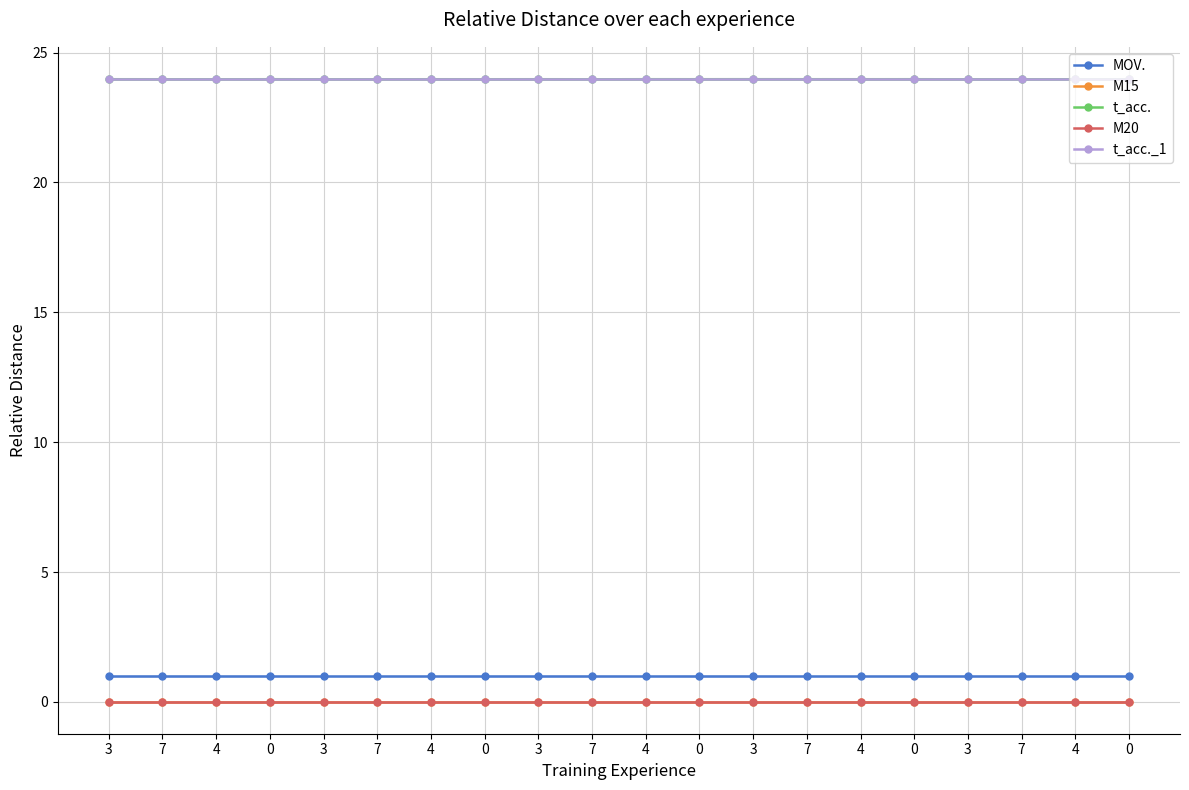

Which series has the largest total across all categories?

t_acc.